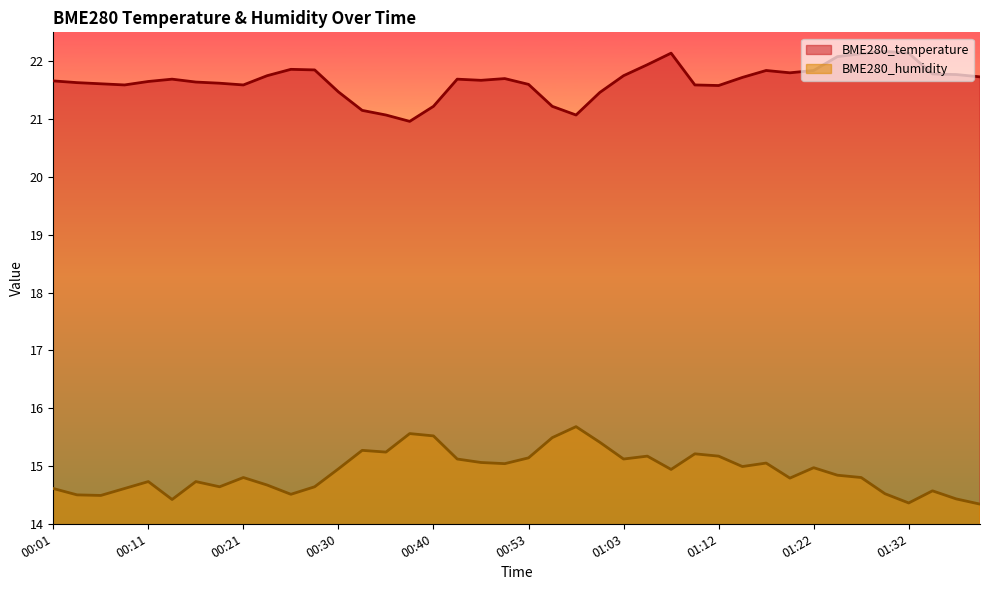

What is the value of the BME280_temperature point at the 37th from the left?

22.1